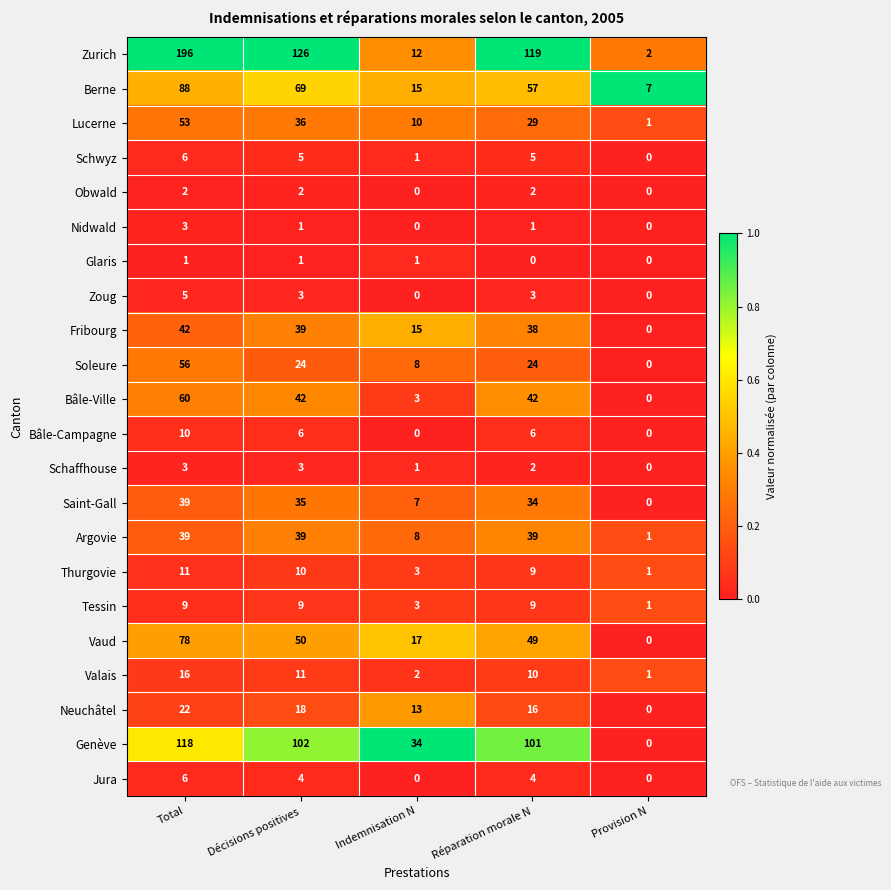

At which label does Schwyz first exceed 5?

Total